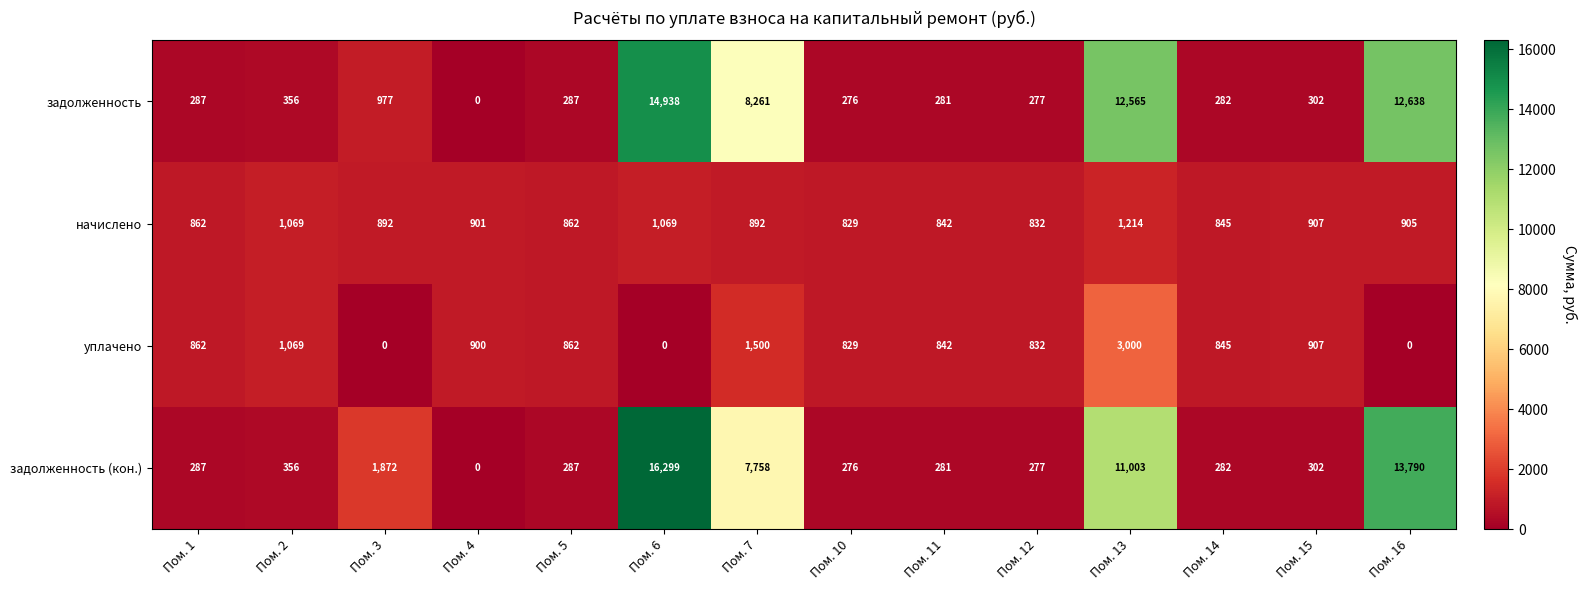

What is the average value of the уплачено series?

889